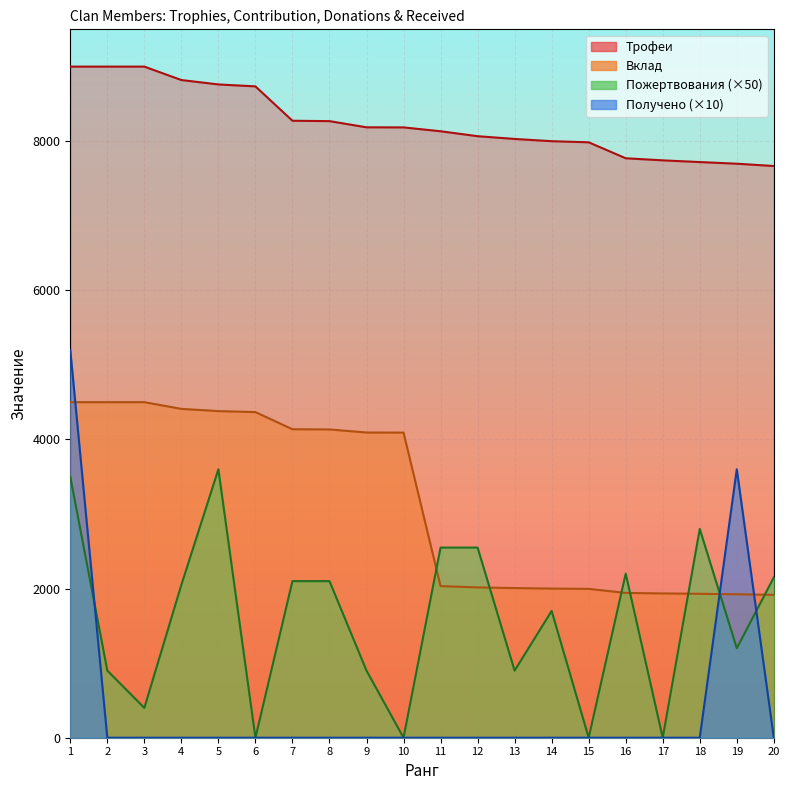

At which category is the sum across all series the highest?

1